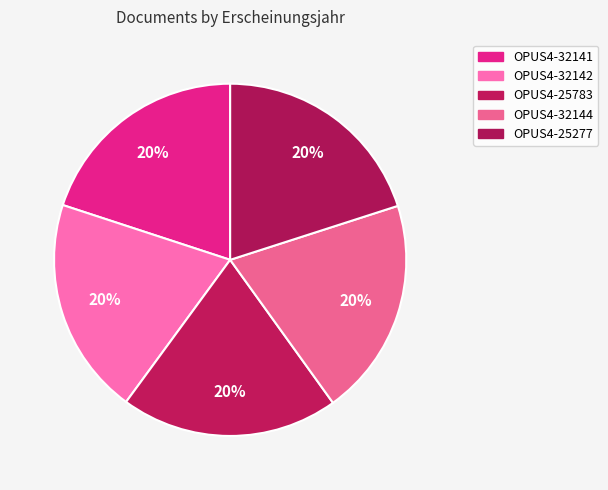

The OPUS4-32144 slice represents 27% of the pie. True or false?

False